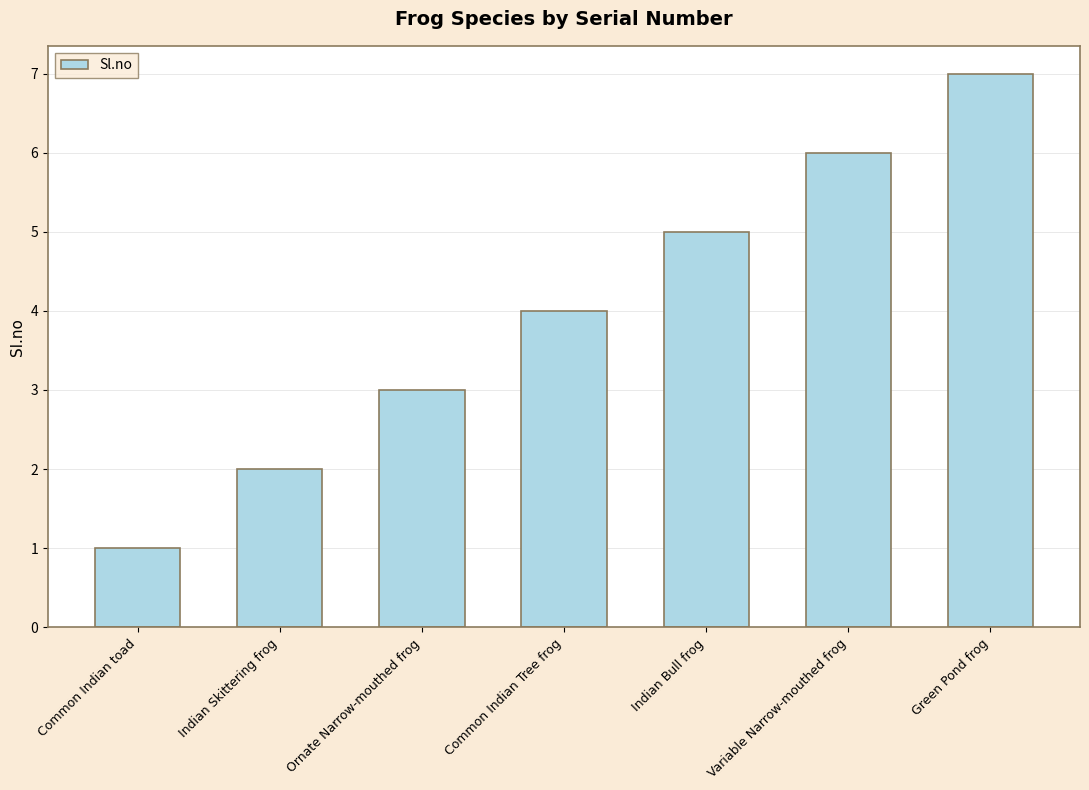

Which has a higher value, Indian Skittering frog or Common Indian toad?

Indian Skittering frog